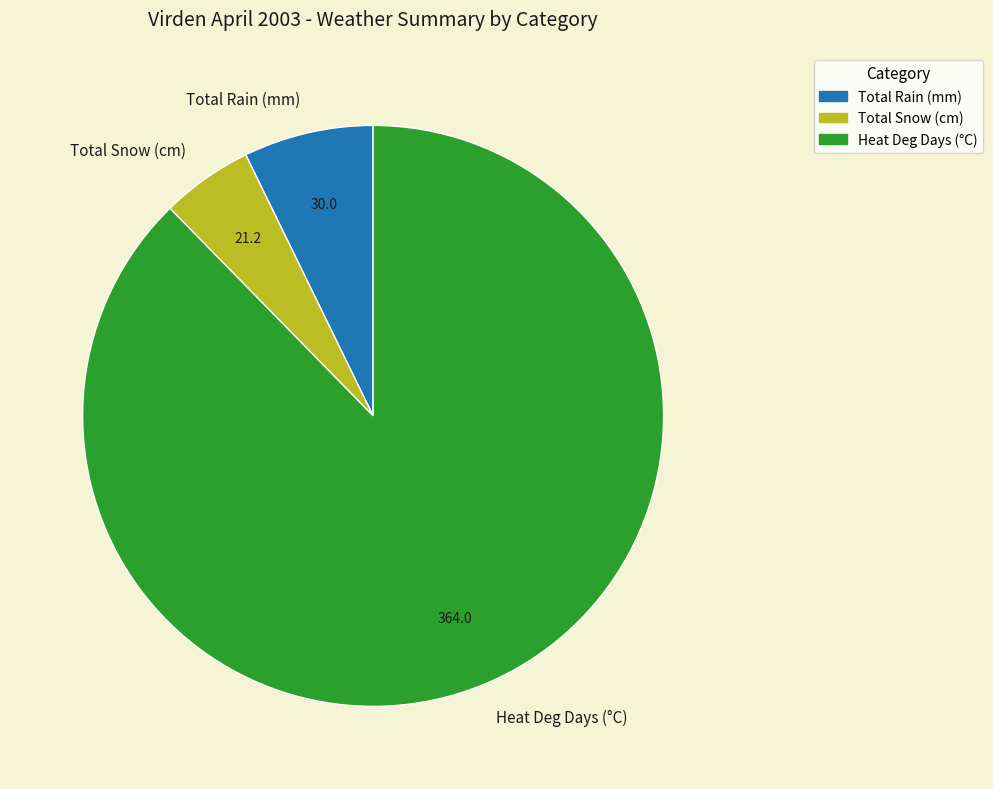

Approximately how many times larger is the value at Total Snow (cm) compared to Total Rain (mm)?

0.7